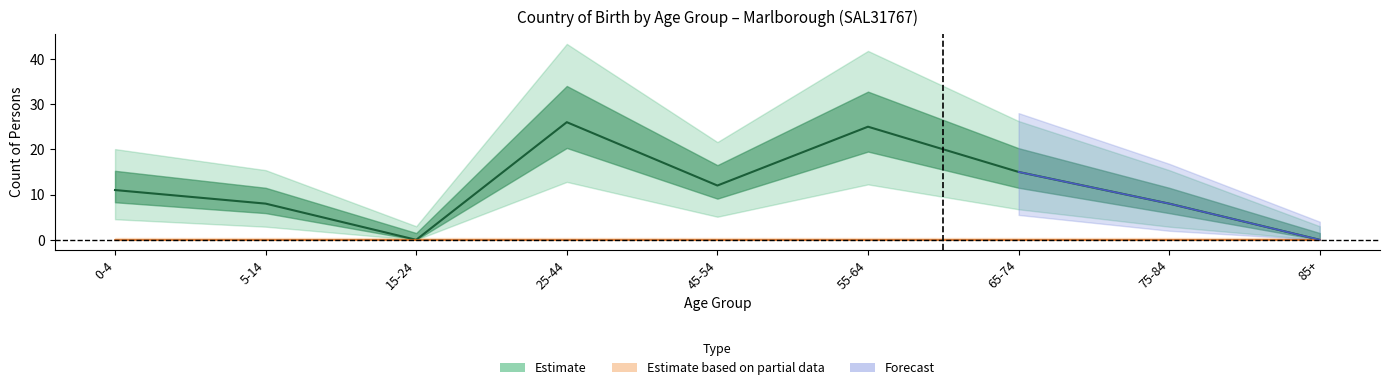

How many values are between 8 and 15?

5